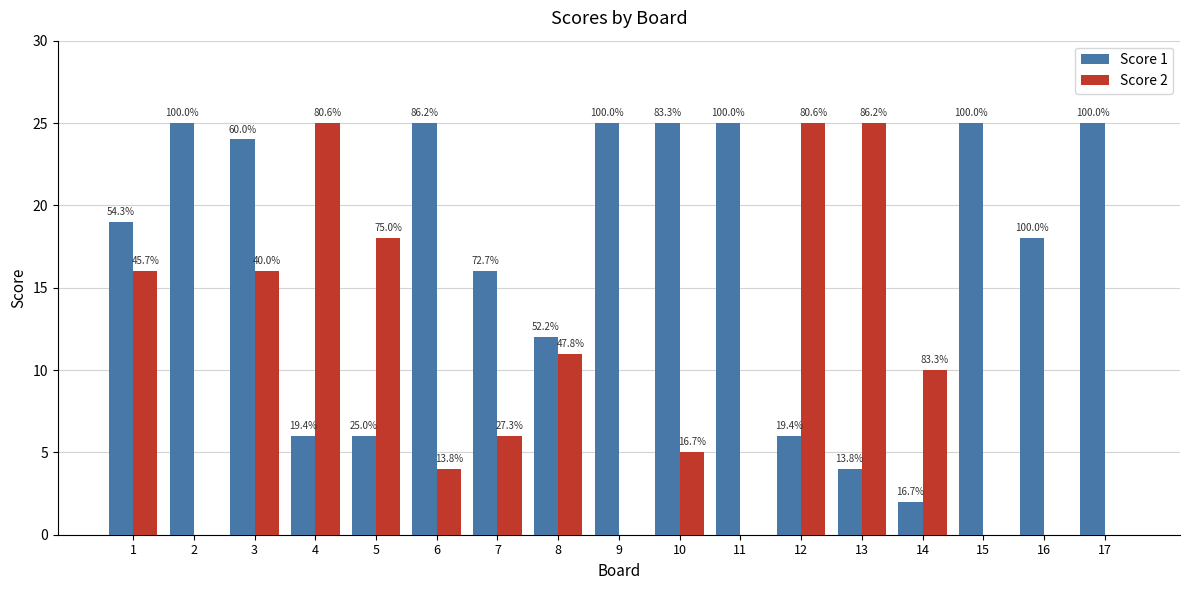

What are all the series names shown in the legend?

Score 1, Score 2